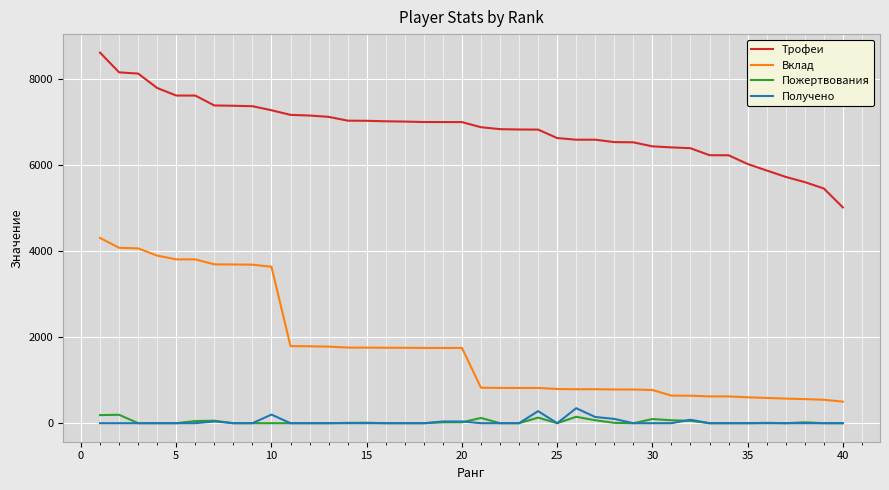

What is the lowest value of the Вклад series?

501